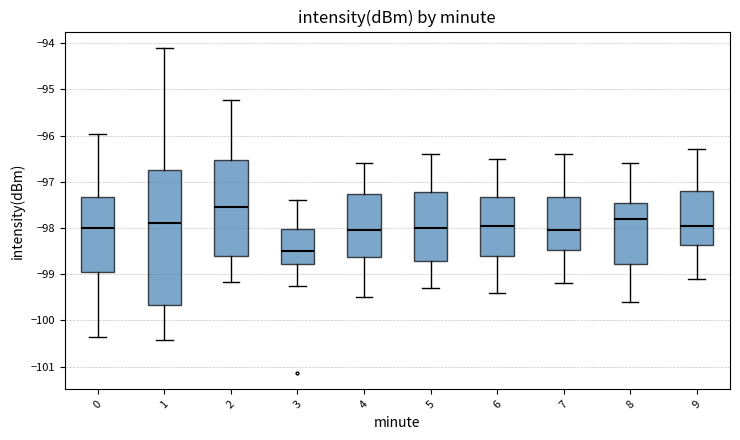

Comparing the boxes themselves (not the whiskers), which one is the tallest?

1